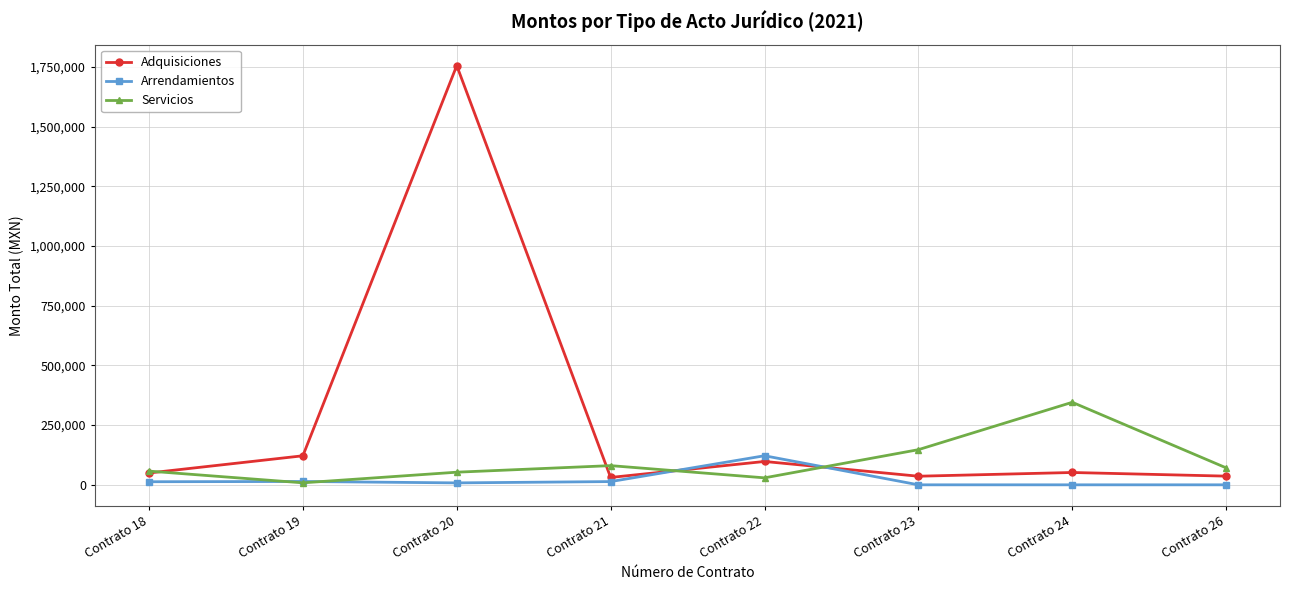

The value of Servicios at Contrato 26 is 71050.0. True or false?

True